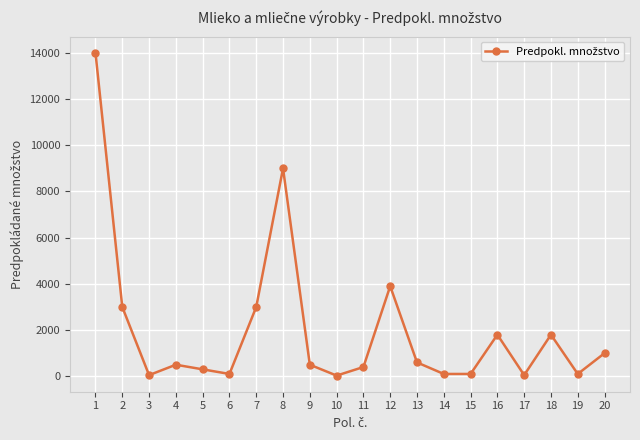

Does the chart have visible grid lines?

Yes